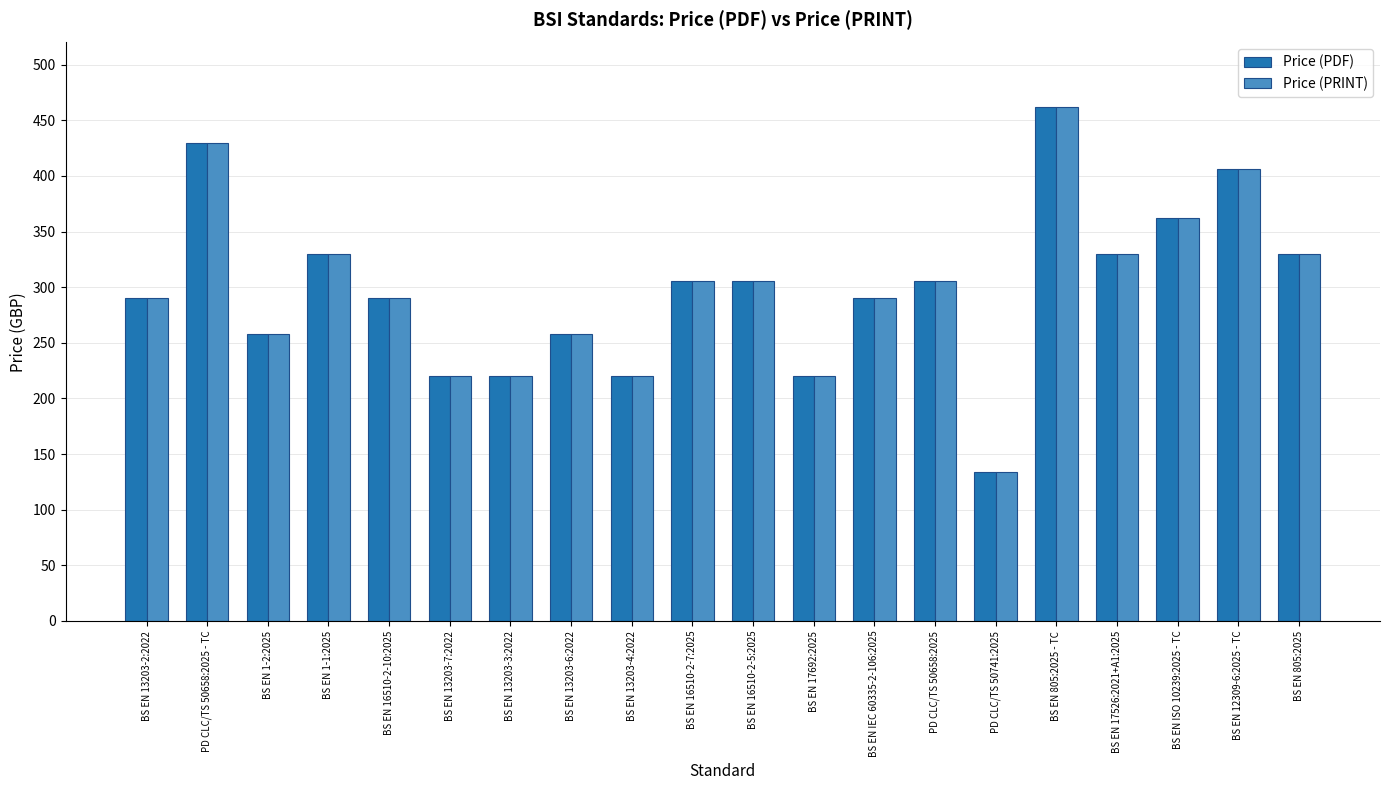

What position from the left is BS EN 17692:2025?

12